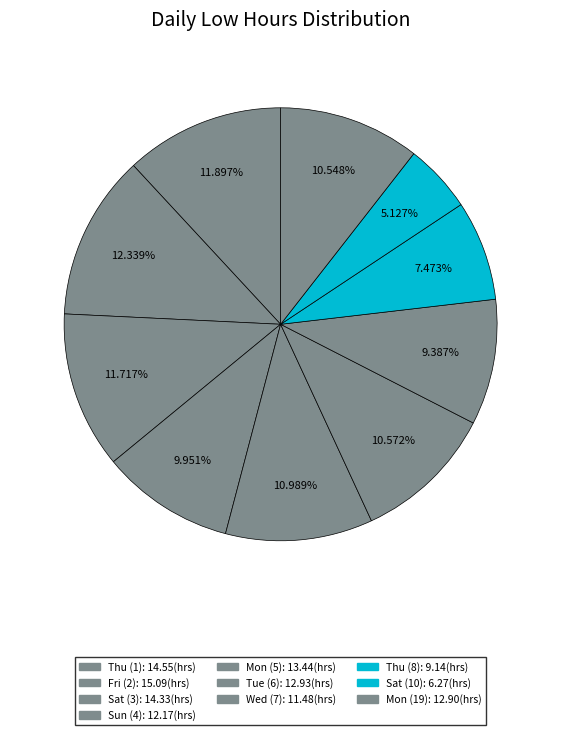

Rank the categories by value from highest to lowest.

Fri (2), Thu (1), Sat (3), Mon (5), Tue (6), Mon (19), Sun (4), Wed (7), Thu (8), Sat (10)